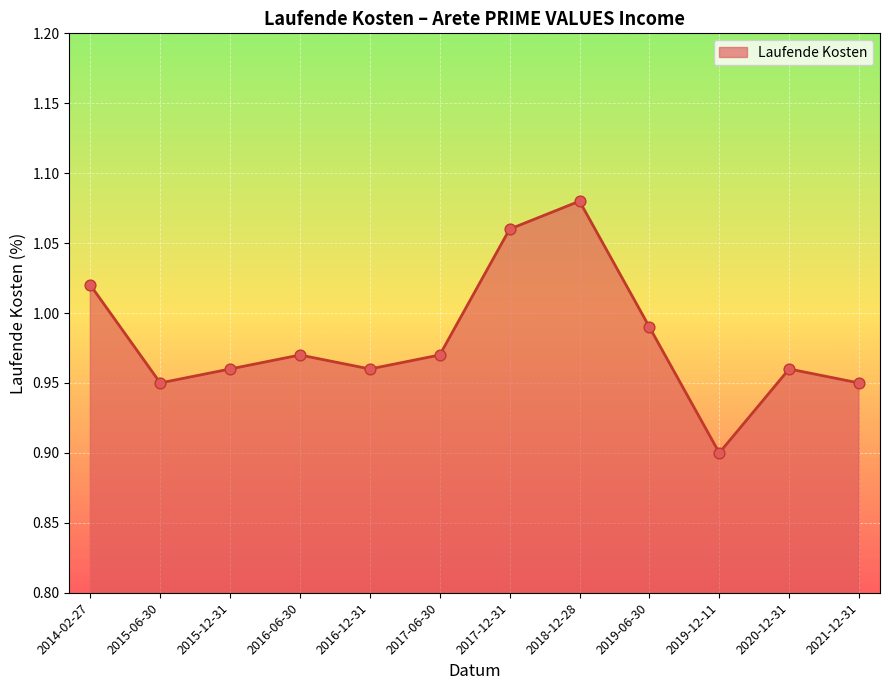

What is the change in value from 2015-12-31 to 2019-12-11?

-0.1